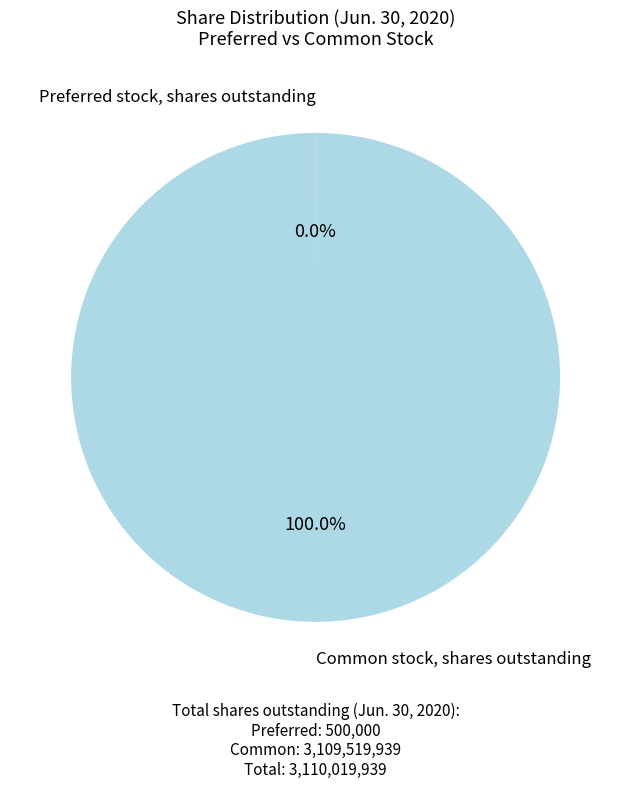

Does any single category account for the majority?

Yes